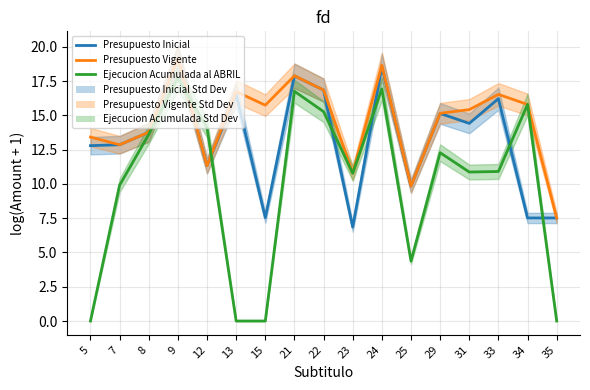

At which label is Ejecucion Acumulada al ABRIL closest to 8?

7